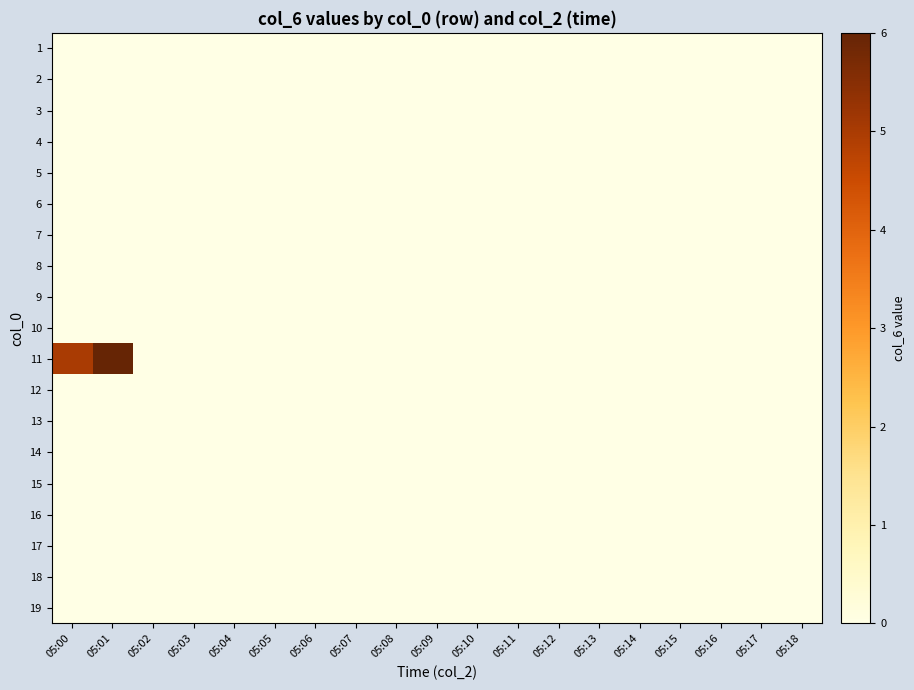

At how many categories does at least one series exceed 4?

2